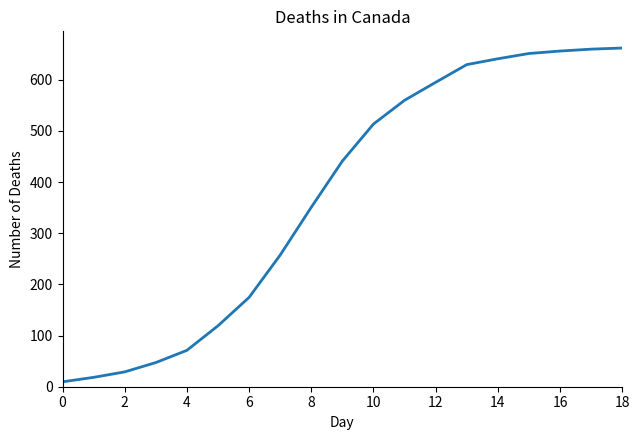

What is the difference between the maximum and minimum values?

652.2